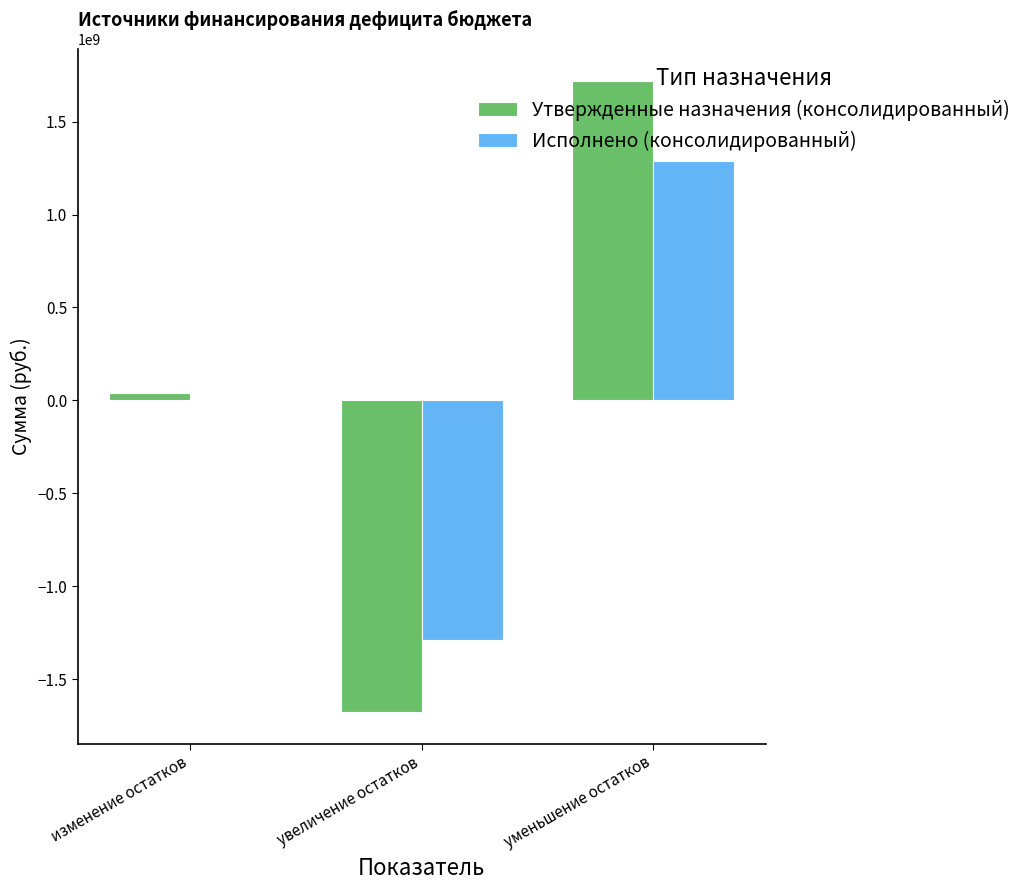

Is the value of Исполнено (консолидированный) at уменьшение остатков greater than the value of Утвержденные назначения (консолидированный) at изменение остатков?

Yes